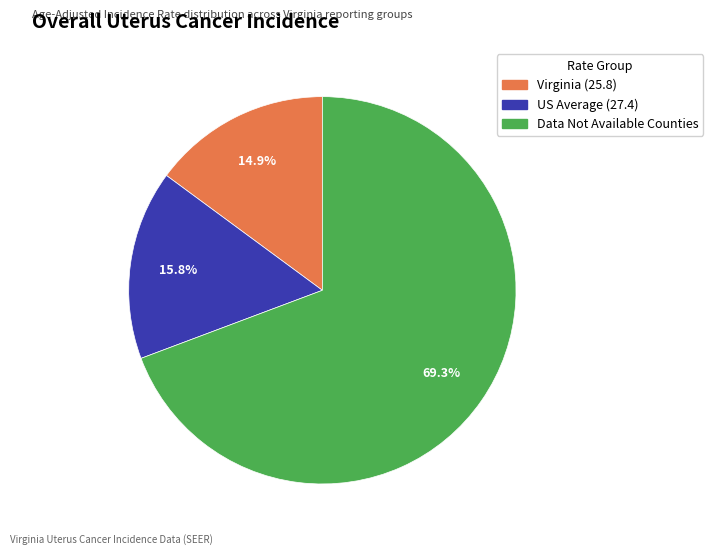

How many segments does this pie chart have?

3